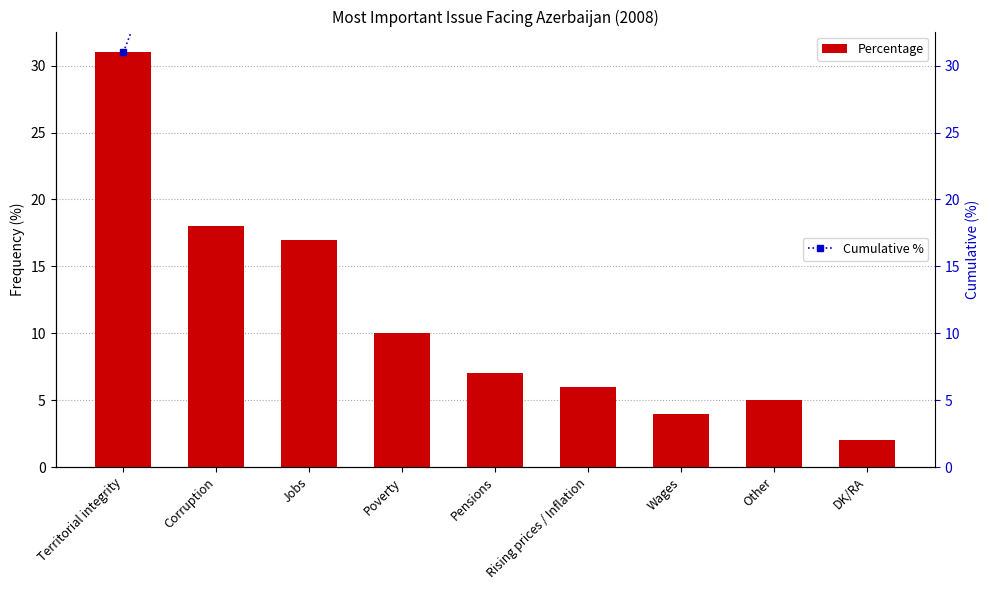

What is the value of the Cumulative % bar at the 9th from the left?

100